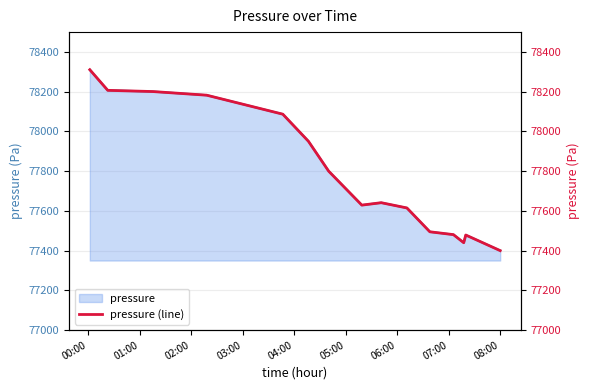

How many values are below 77641?

7